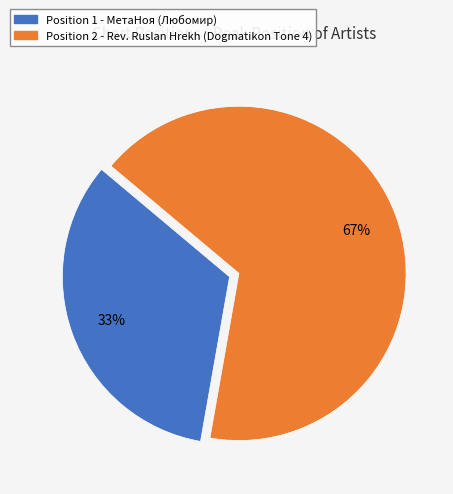

Which category has the biggest portion of the pie?

Position 2 - Rev. Ruslan Hrekh (Dogmatikon Tone 4)